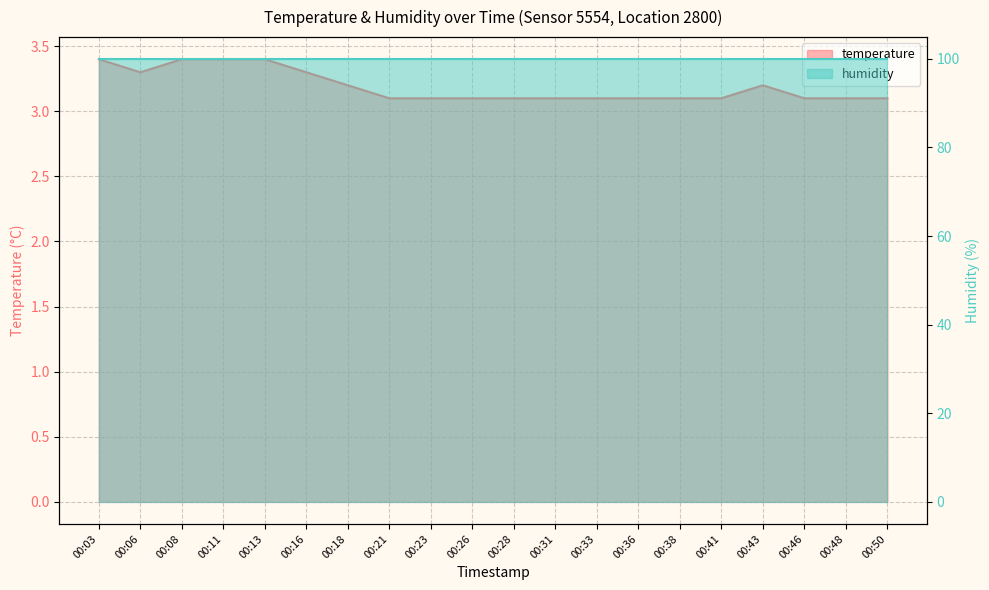

Reading left to right, what are all the values shown in this chart?

00:03=3.4	00:06=3.3	00:08=3.4	00:11=3.4	00:13=3.4	00:16=3.3	00:18=3.2	00:21=3.1	00:23=3.1	00:26=3.1	00:28=3.1	00:31=3.1	00:33=3.1	00:36=3.1	00:38=3.1	00:41=3.1	00:43=3.2	00:46=3.1	00:48=3.1	00:50=3.1